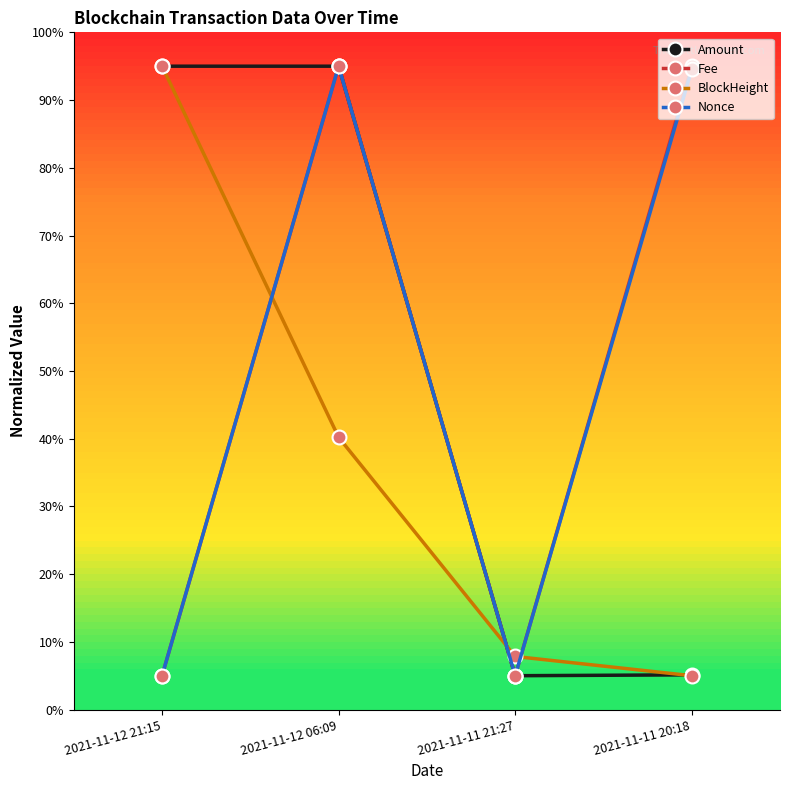

What is the greatest value displayed?

95.0